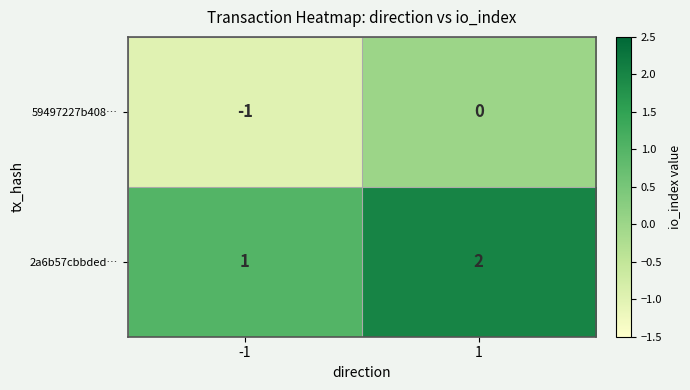

What is the maximum value shown in the chart?

2